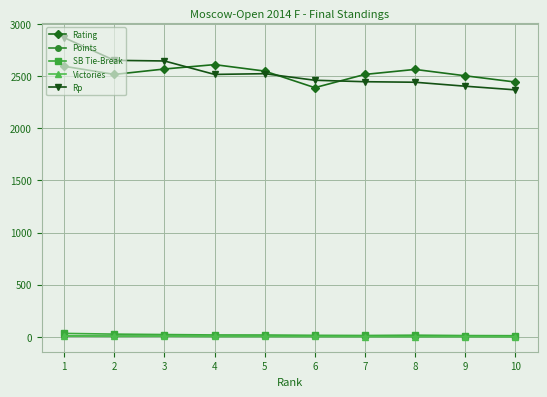

Is the value of Rating at 5 greater than the value of SB Tie-Break at 5?

Yes